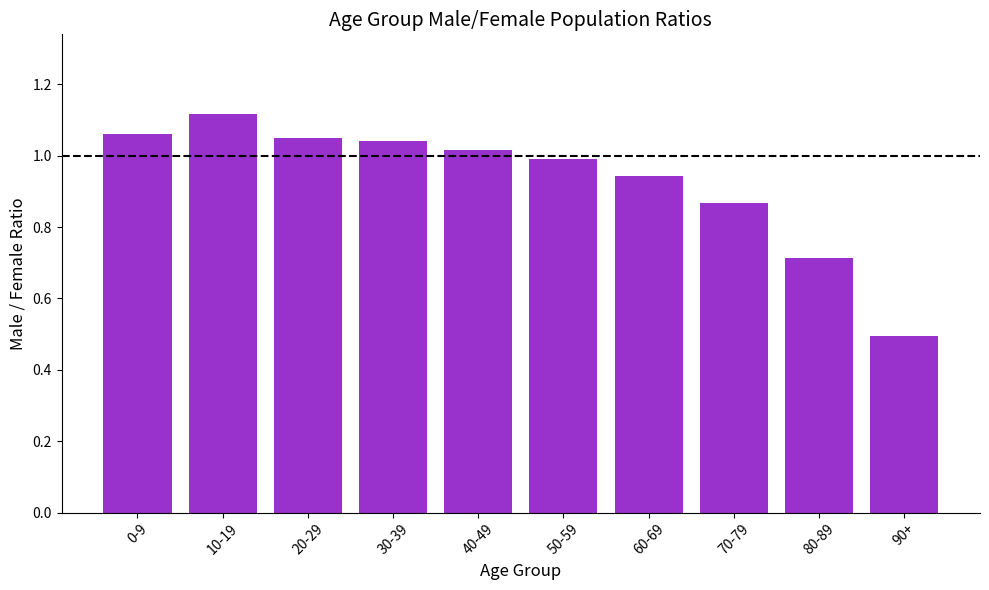

What is the sum of the values at 60-69 and 70-79?

1.8